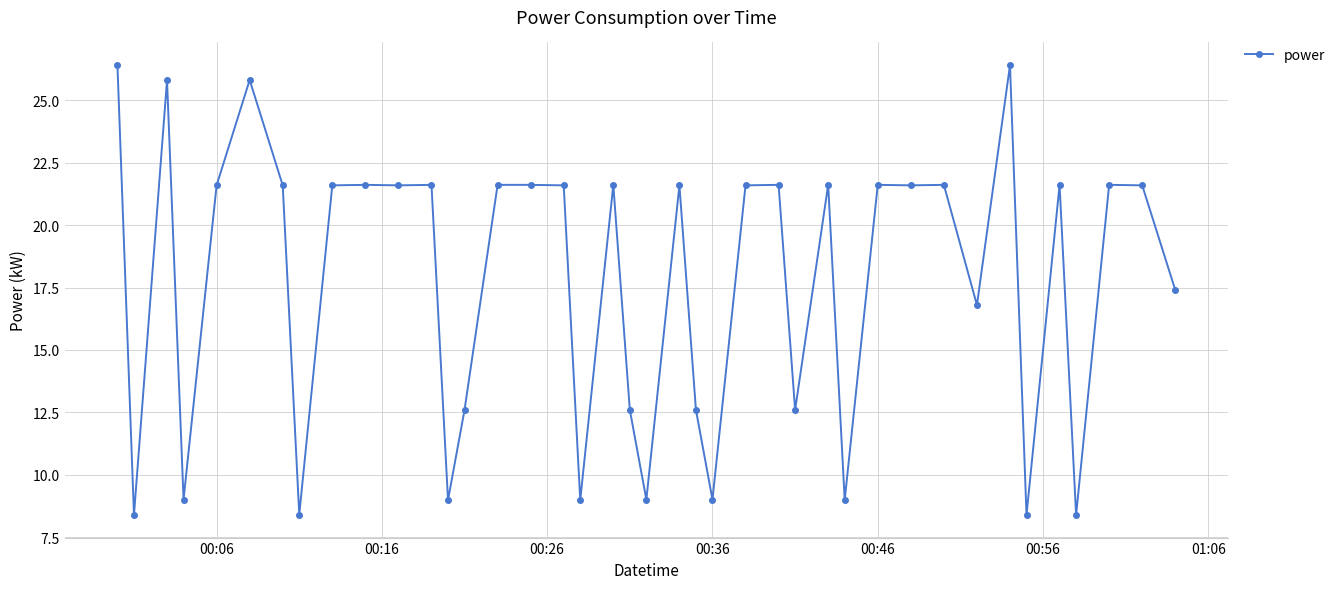

What is the smallest value displayed?

8.4